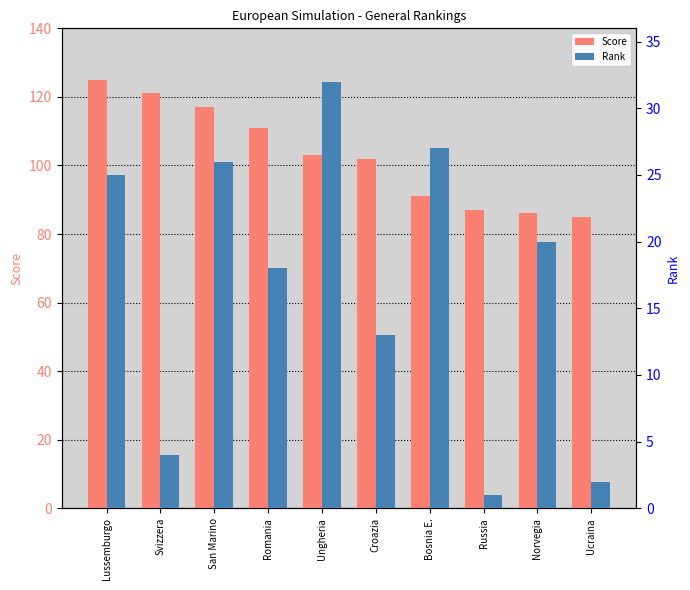

How many values in the Score series exceed 103?

4